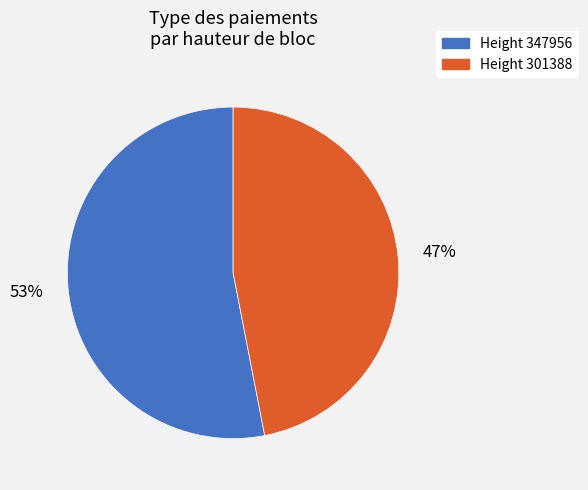

To the nearest percent, what is the difference between the largest and smallest slice percentages?

6%